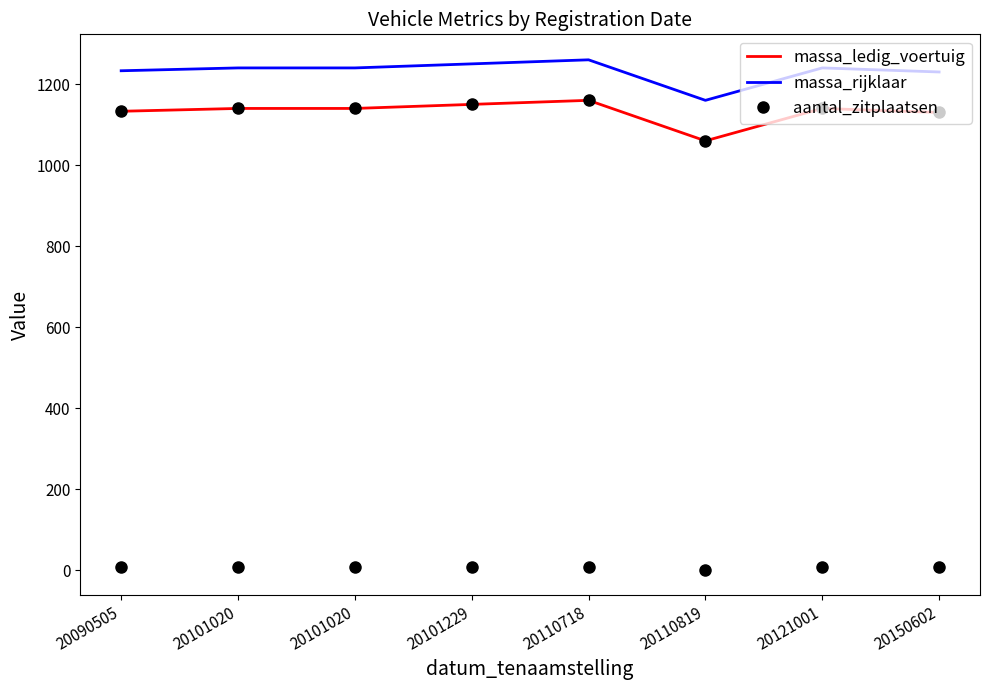

How many lines are shown in the chart?

3